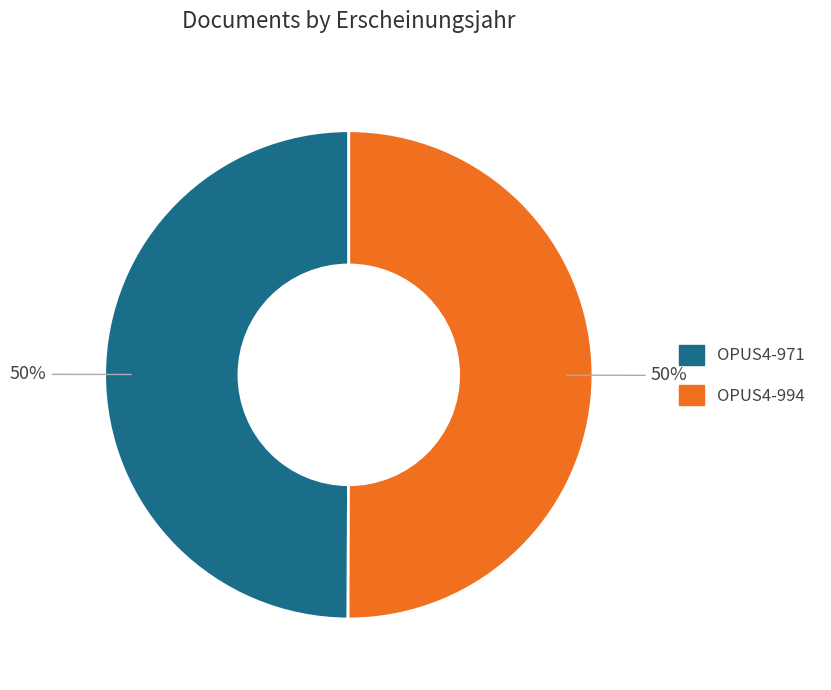

To the nearest percent, what percentage of the pie is OPUS4-971?

50%